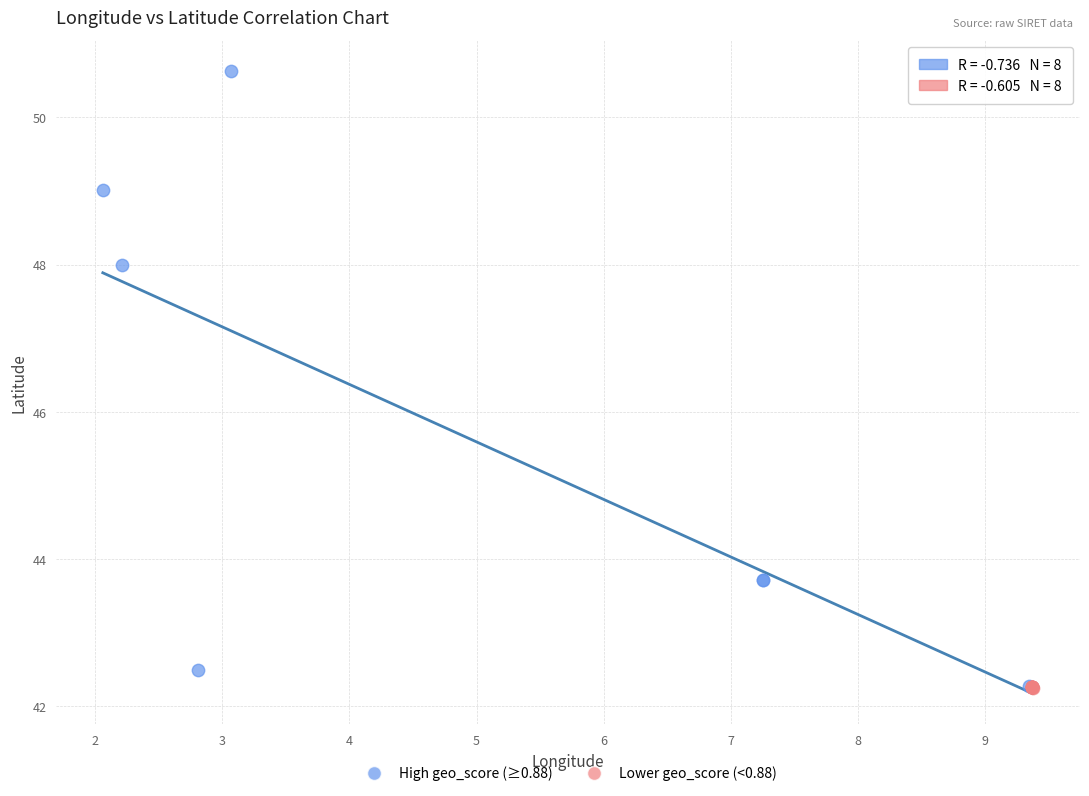

Which series has the widest spread of Y values?

High geo_score (≥0.88)